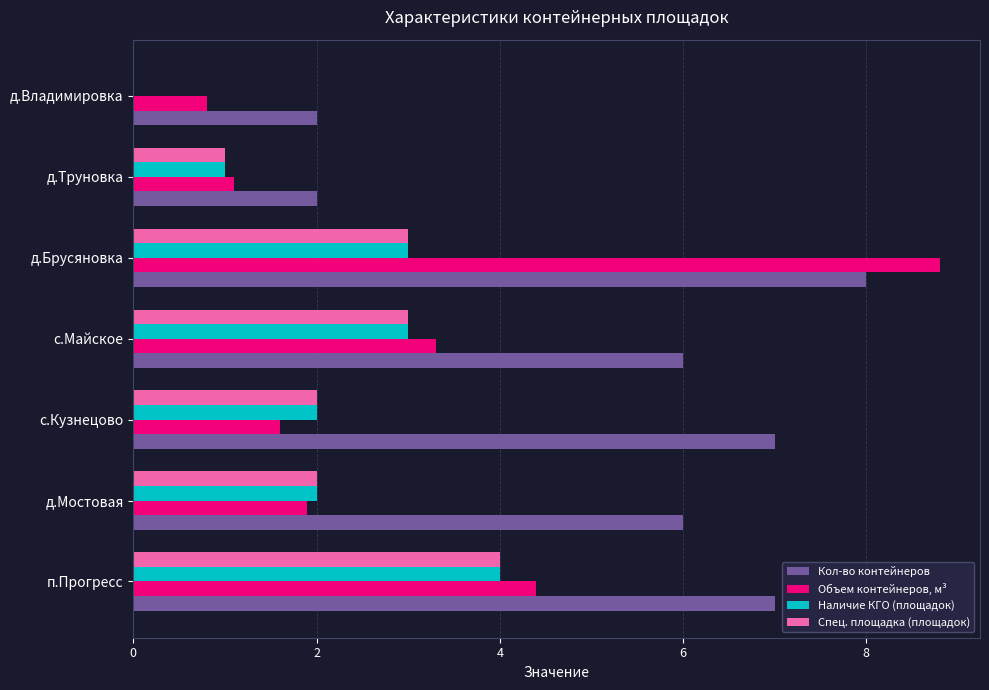

At which category is the sum across all series the highest?

д.Брусяновка